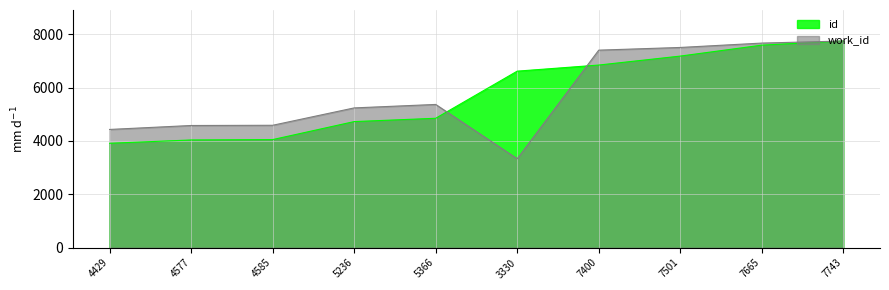

Which series ends up on top after the final intersection of id and work_id?

work_id